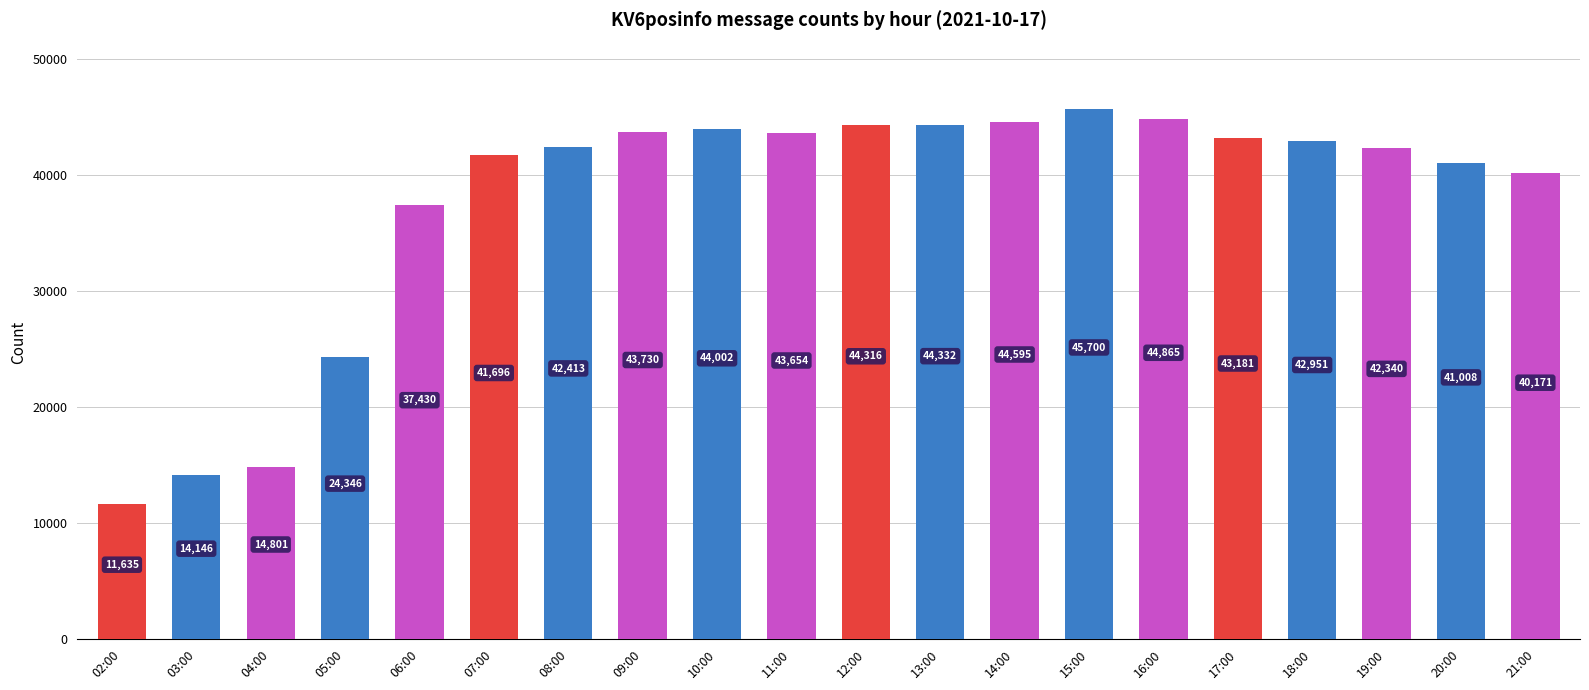

Rank the categories by value from highest to lowest.

15:00, 16:00, 14:00, 13:00, 12:00, 10:00, 09:00, 11:00, 17:00, 18:00, 08:00, 19:00, 07:00, 20:00, 21:00, 06:00, 05:00, 04:00, 03:00, 02:00